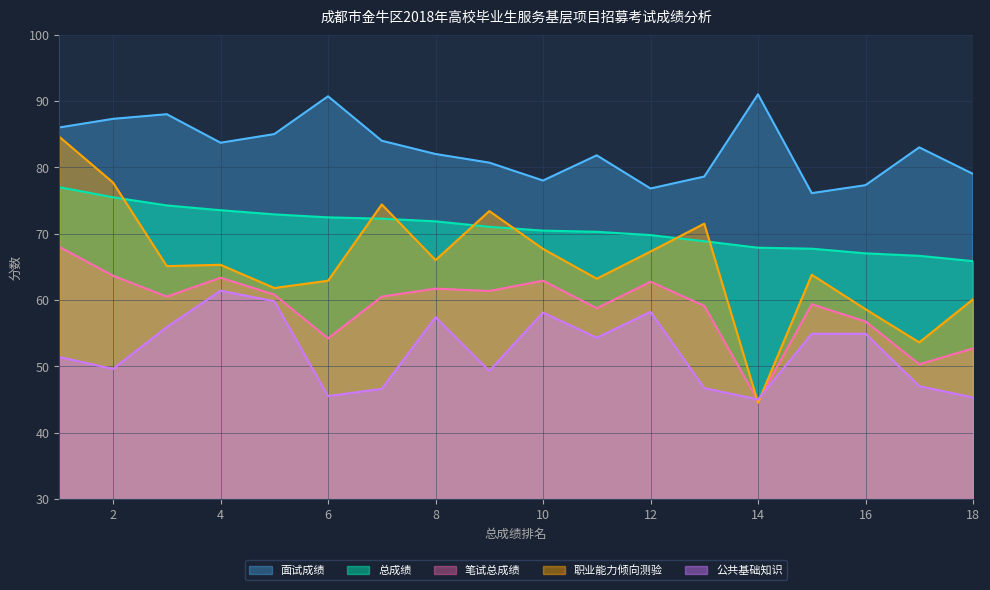

In 职业能力倾向测验, how many points are lower than both neighbors (excluding endpoints)?

6